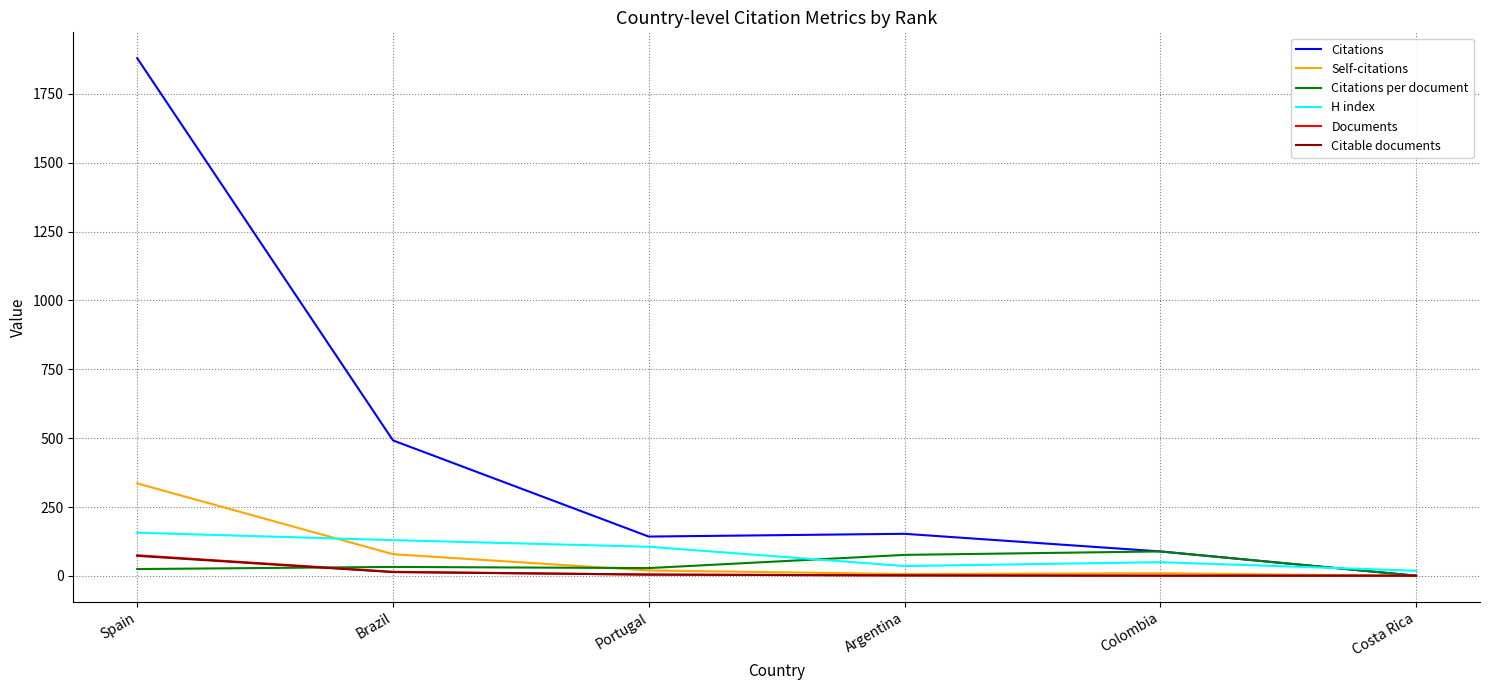

What is the highest value of the H index series?

157.0